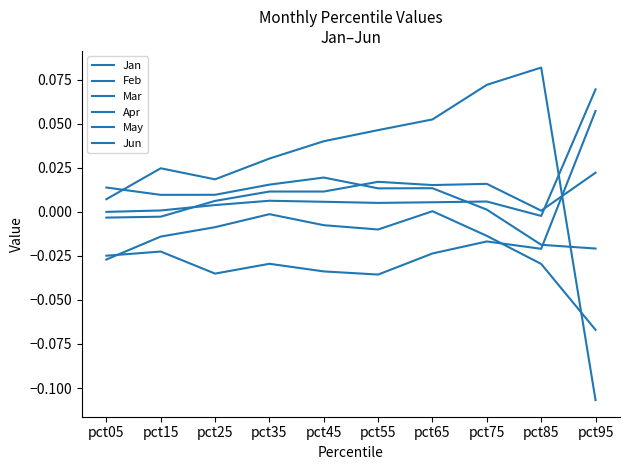

How many lines are shown in the chart?

6